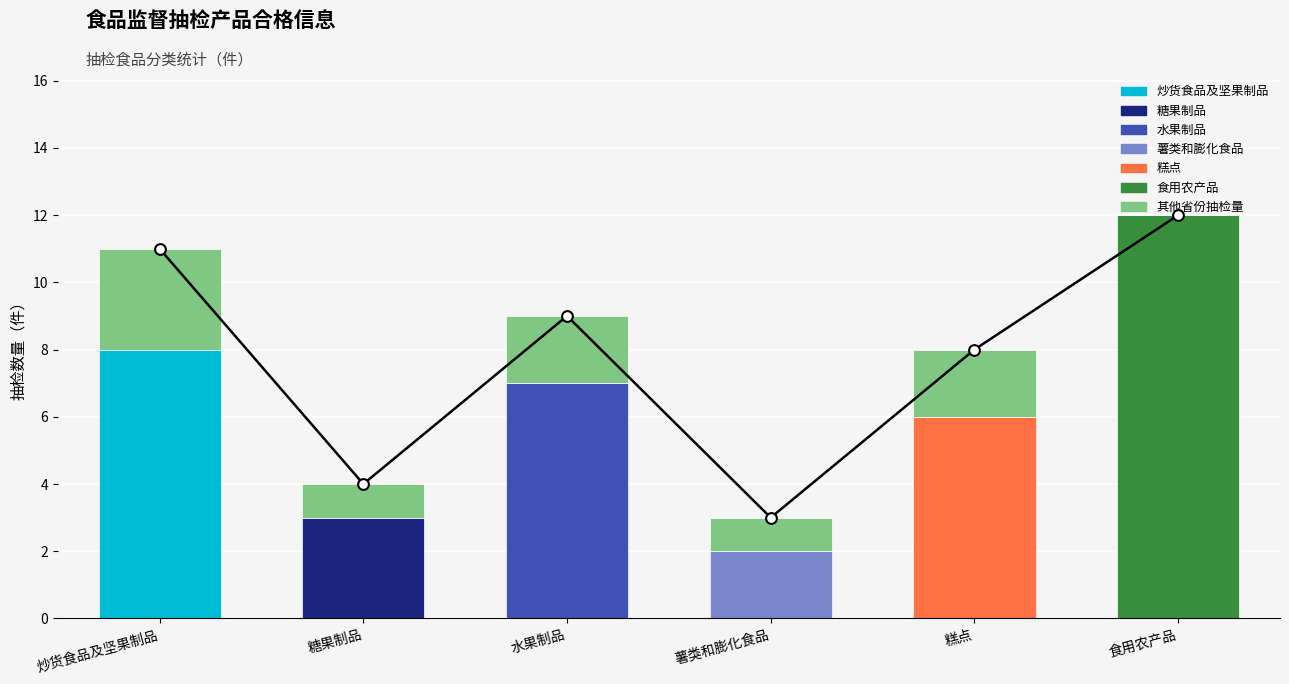

Which series contains the lowest Y value?

其他省份抽检量